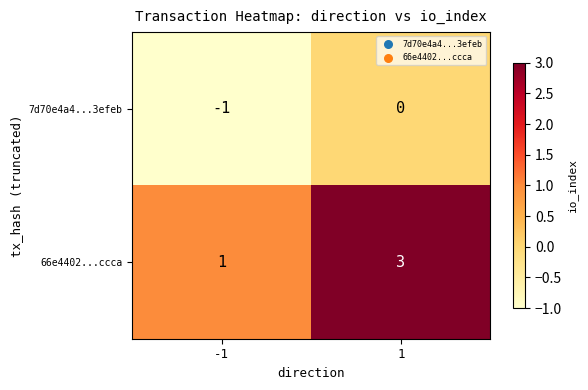

What is the sum of all 66e4402...ccca values?

4